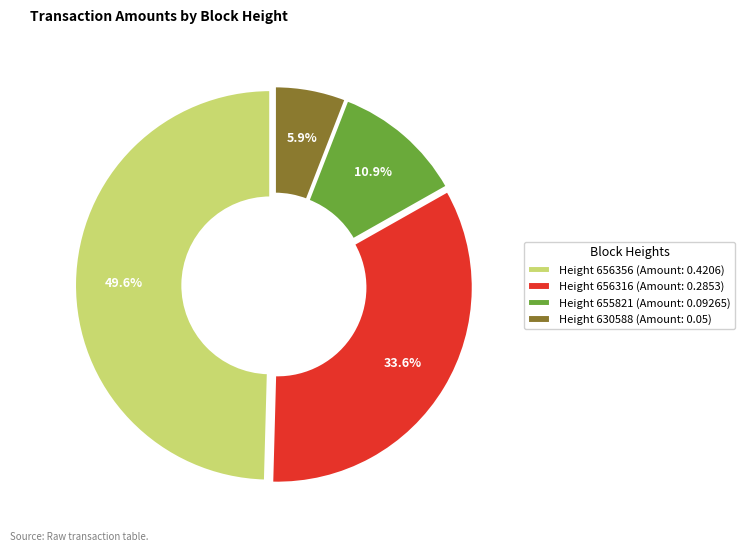

Between Height 656316 (Amount: 0.2853) and Height 630588 (Amount: 0.05), which is larger?

Height 656316 (Amount: 0.2853)